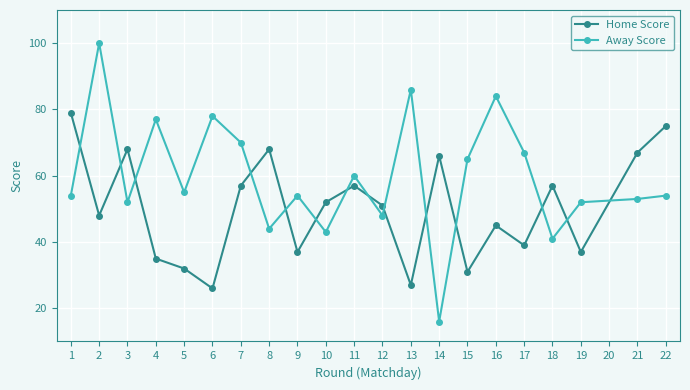

Reading left to right, what are all the values shown in this chart?

Home Score: 79	48	68	35	32	26	57	68	37	52	57	51	27	66	31	45	39	57	37	67	75
Away Score: 54	100	52	77	55	78	70	44	54	43	60	48	86	16	65	84	67	41	52	53	54